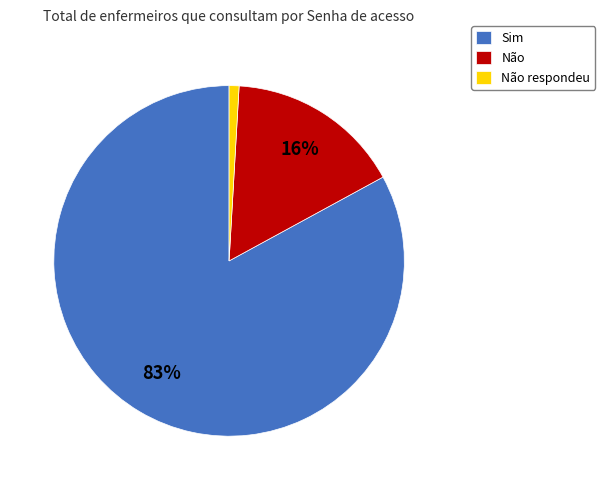

Which slice is the largest?

Sim